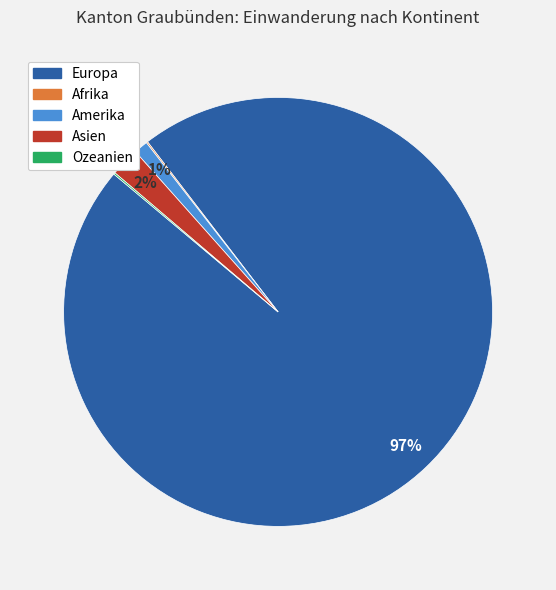

The Amerika slice represents 1% of the pie. True or false?

True